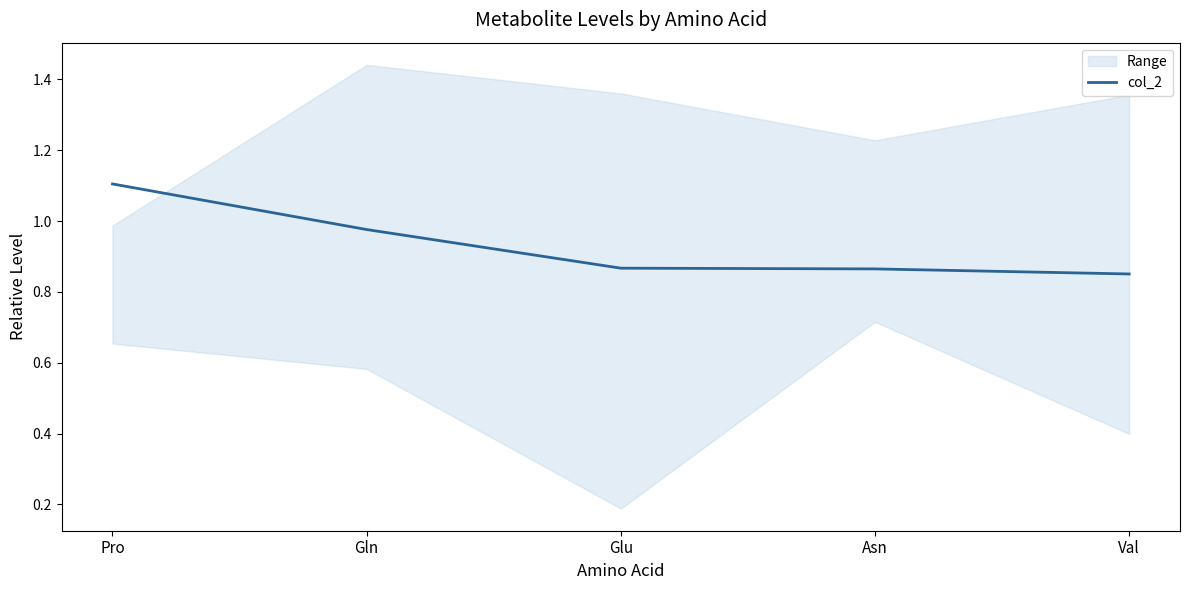

Between Asn and Gln, which is larger?

Gln